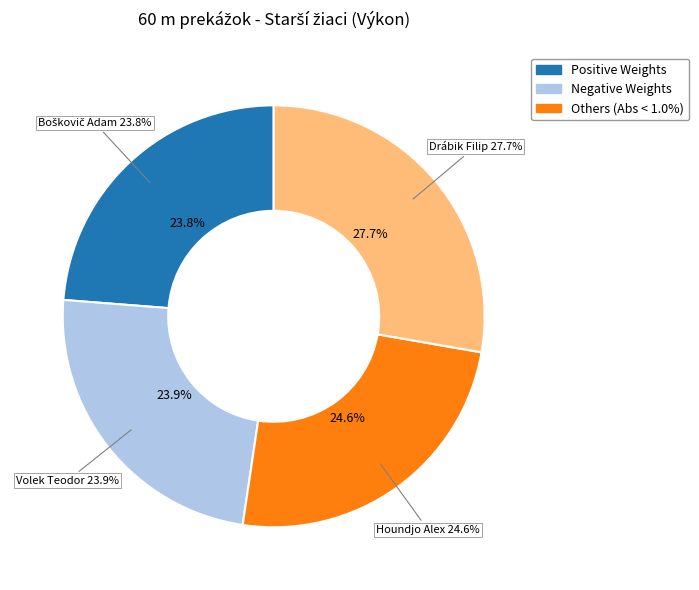

What is the largest slice in the pie chart?

Drábik Filip